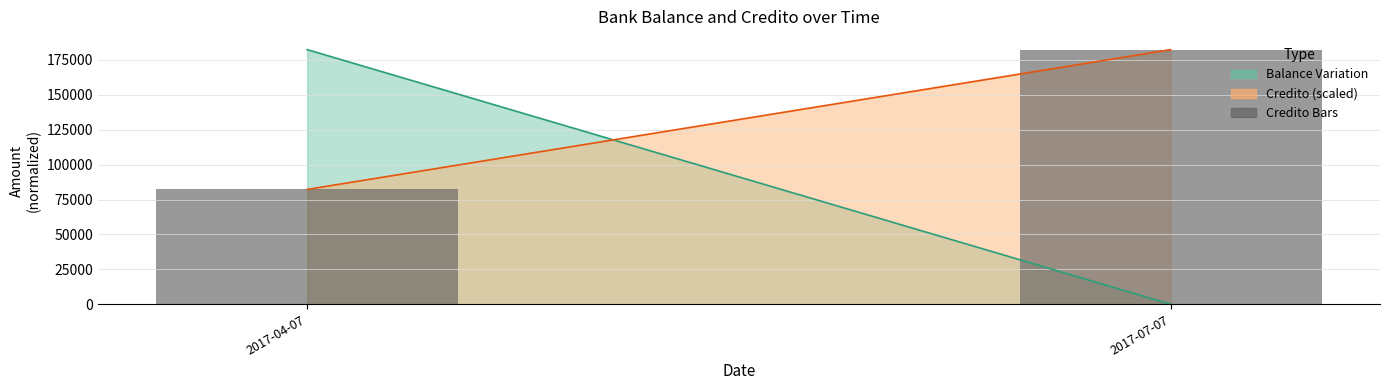

Where is the data nearest to the value 132318?

2017-04-07